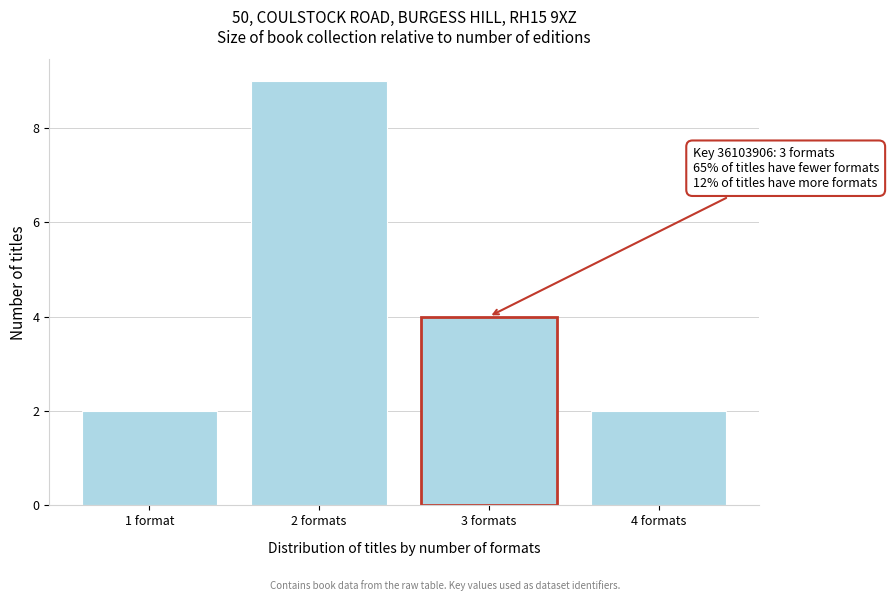

Reading left to right, extract all data points from this chart.

2	9	4	2